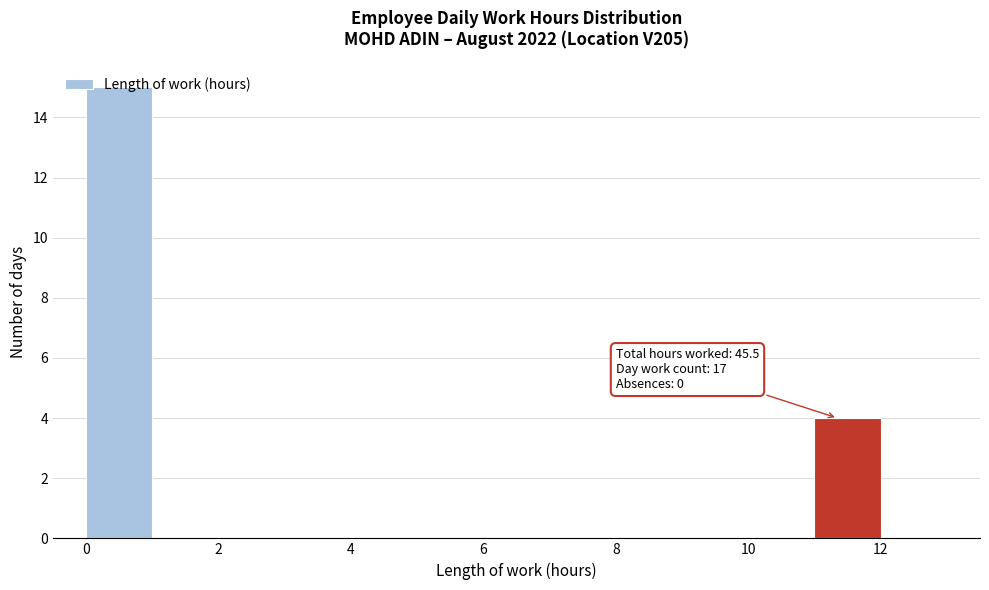

Over which range of the x-axis is the bar tallest?

0 to 1